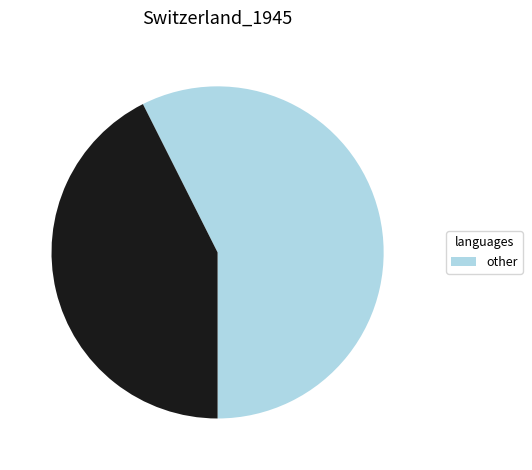

Is there a majority slice in this chart?

Yes